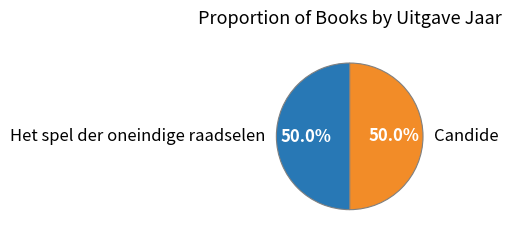

Approximately how many times larger is the value at Het spel der oneindige raadselen compared to Candide?

1.0